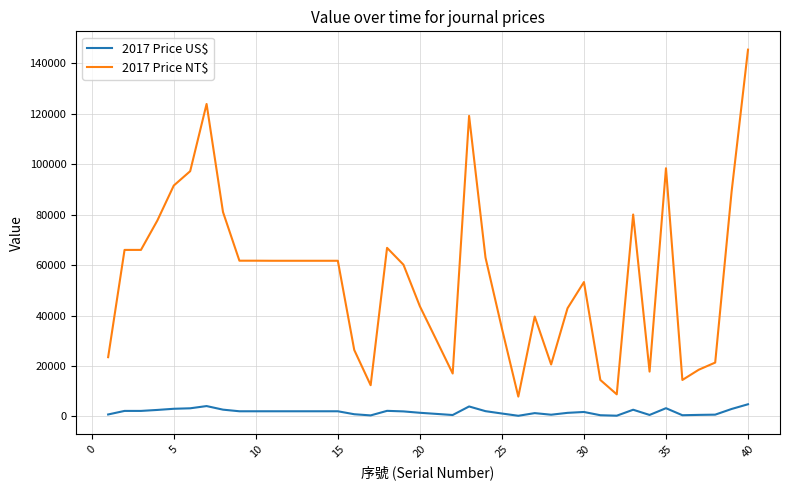

Which series has the widest spread of values?

2017 Price NT$